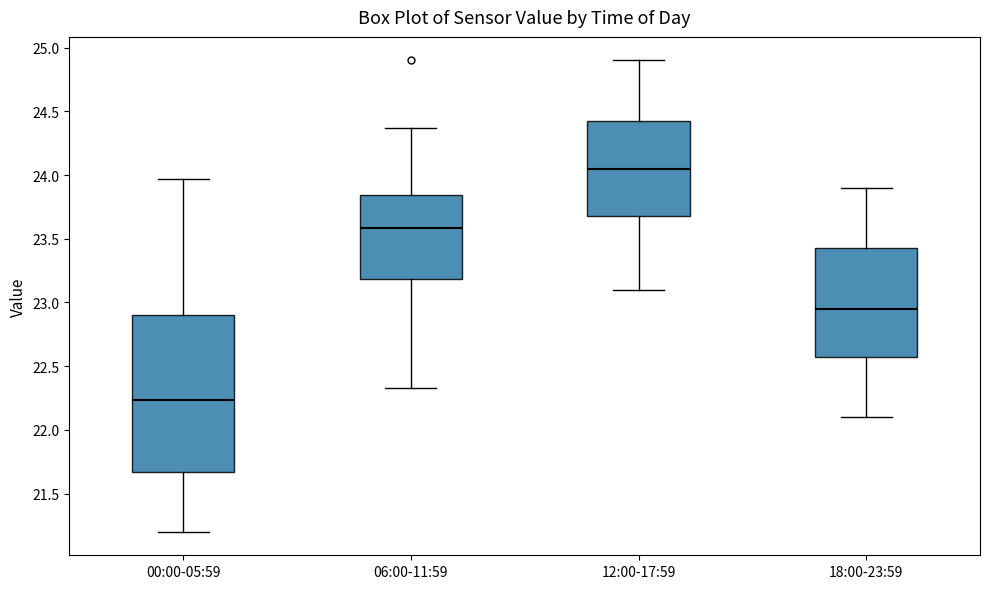

Reading left to right, read every box against the y-axis: the position of its median line, the range the box covers, and the ends of its whiskers. The values are not printed on the chart, so give them approximately, as read against the axis.

00:00-05:59: median 22.25, box 21.65 to 22.90, whiskers 21.20 to 23.95
06:00-11:59: median 23.60, box 23.20 to 23.85, whiskers 22.35 to 24.35
12:00-17:59: median 24.05, box 23.70 to 24.45, whiskers 23.10 to 24.90
18:00-23:59: median 22.95, box 22.60 to 23.45, whiskers 22.10 to 23.90